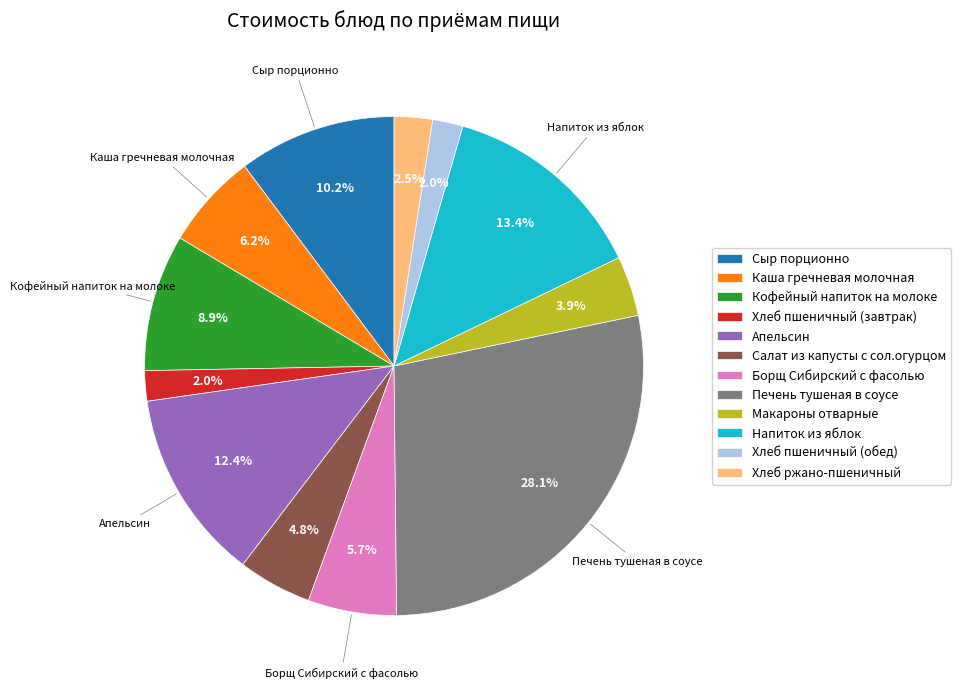

To the nearest percent, what is the difference between the largest and smallest slice percentages?

26%